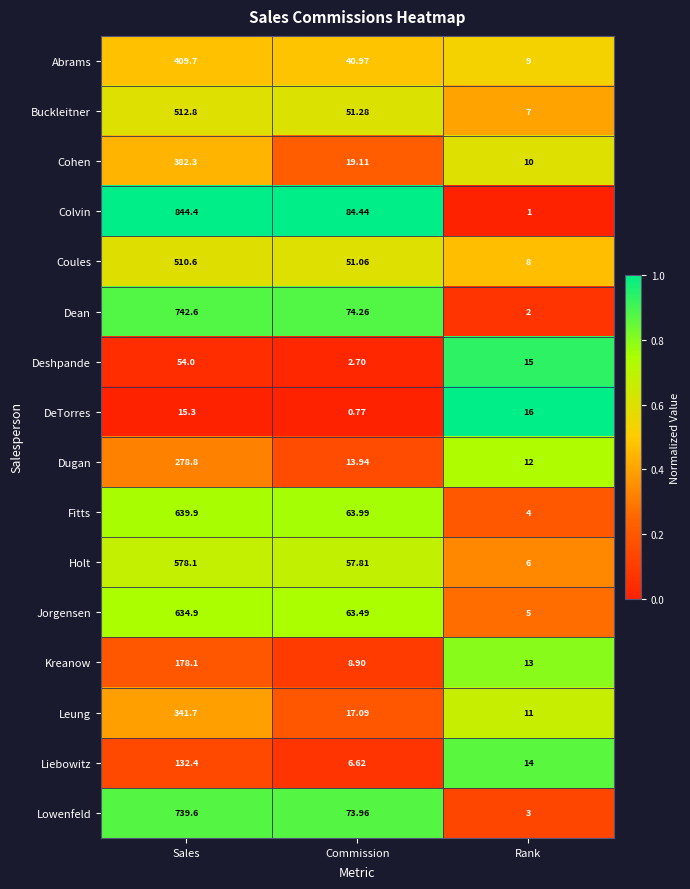

Where is Abrams nearest to the value 209?

Commission